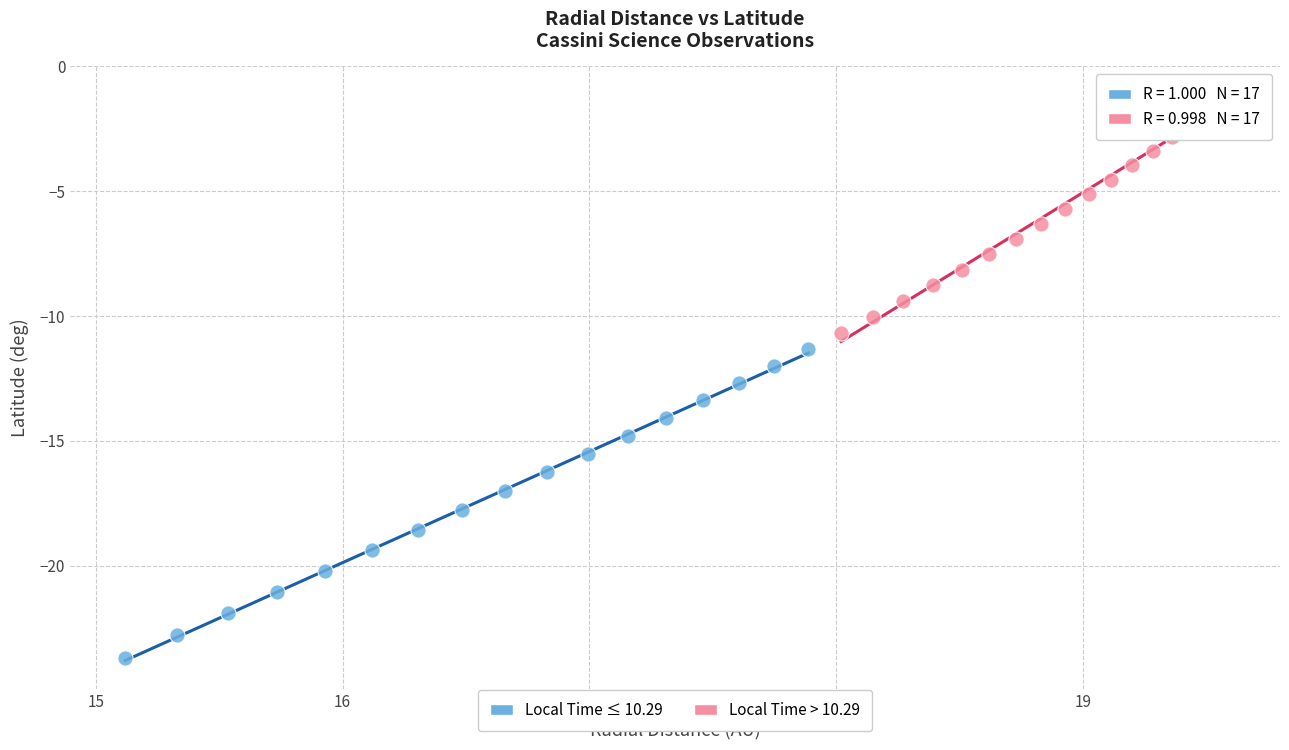

Which series reaches the minimum Y coordinate?

Local Time ≤ 10.29